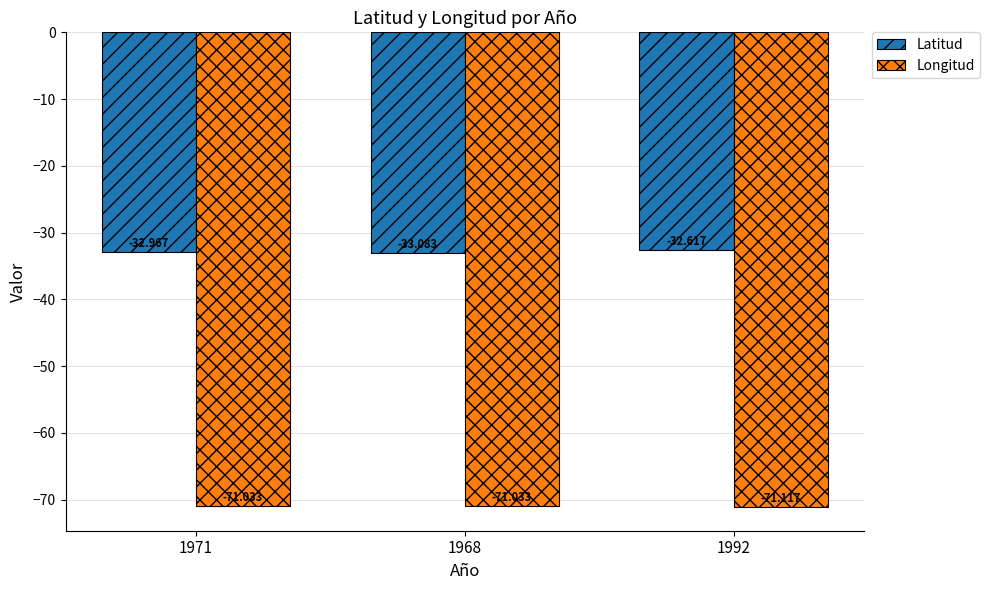

How many groups of bars are there?

3